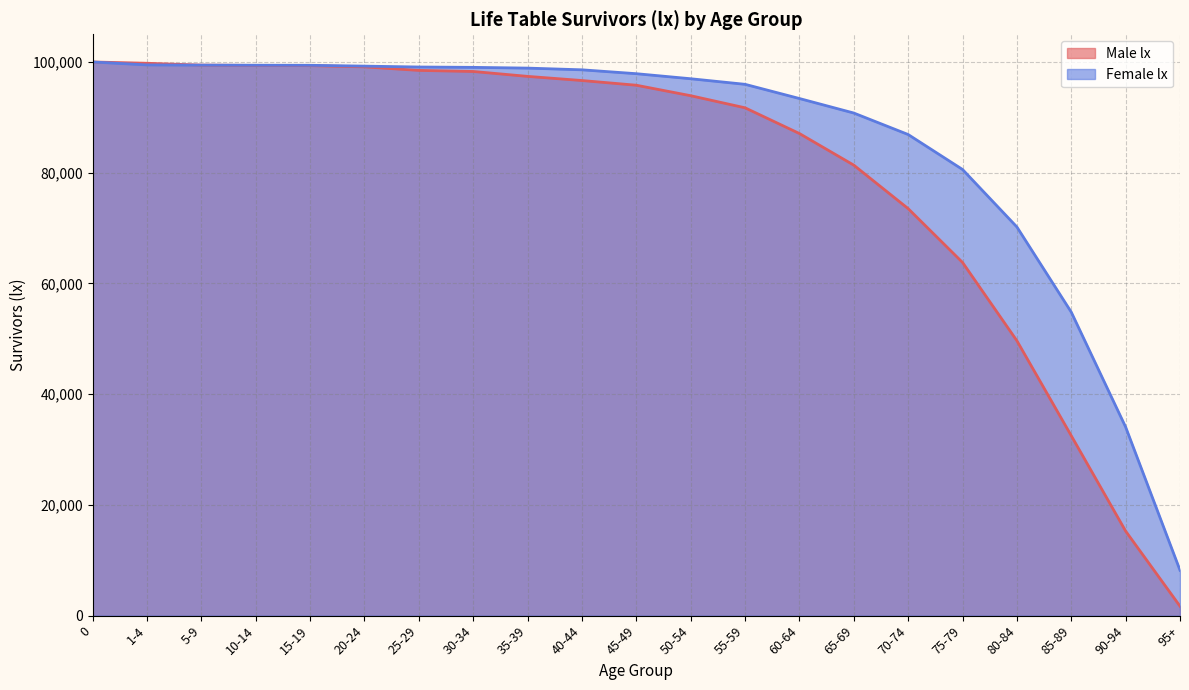

Is it true that Male lx equals 63793 at 75-79?

True